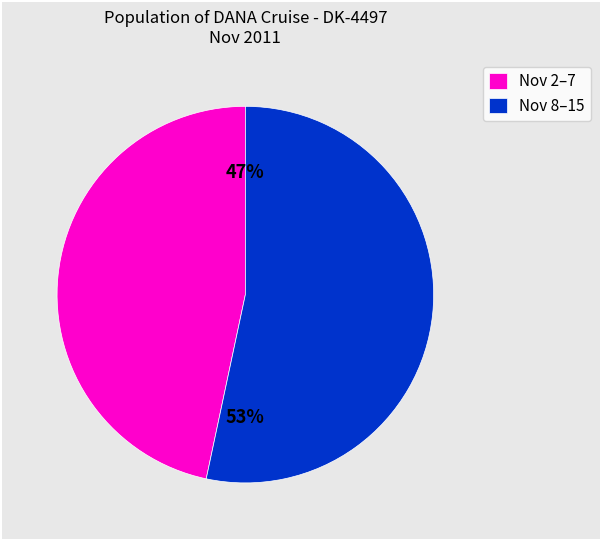

Is there any slice that represents more than half of the pie?

Yes